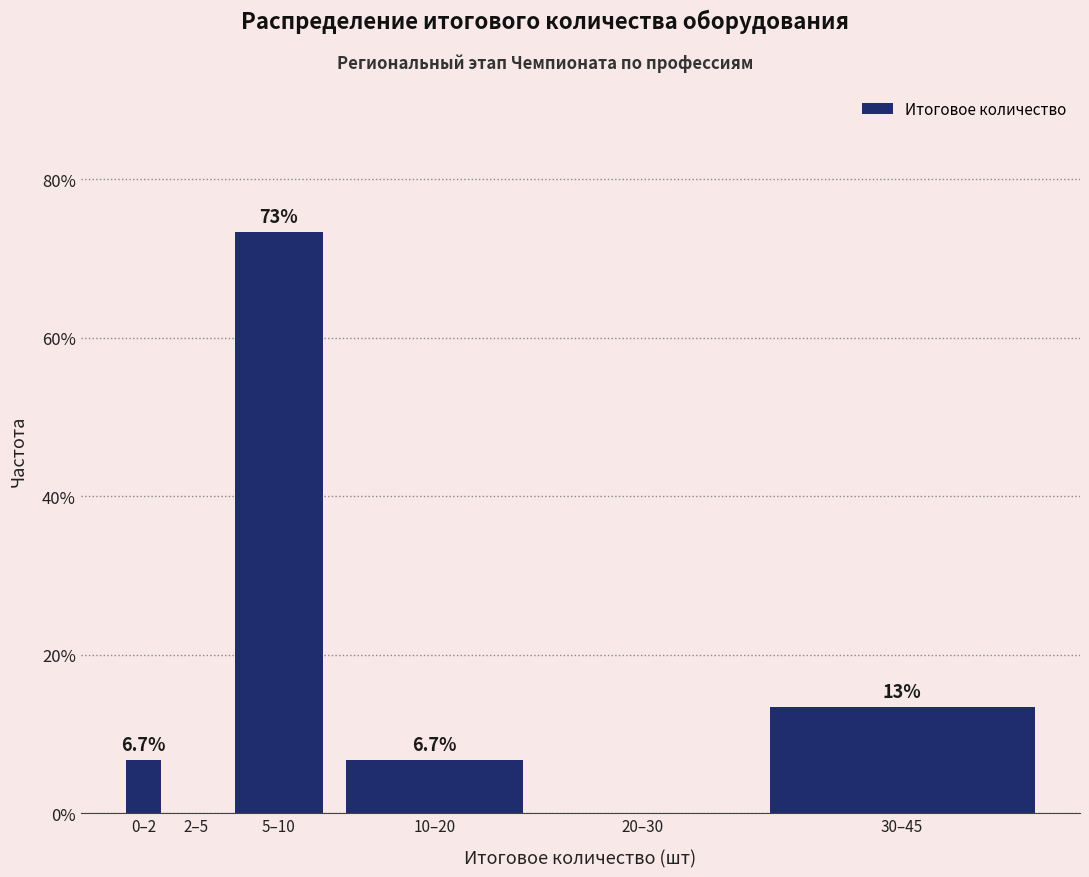

Reading left to right, list all the values displayed in this chart.

0–2=6.7	2–5=0.0	5–10=73.3	10–20=6.7	20–30=0.0	30–45=13.3